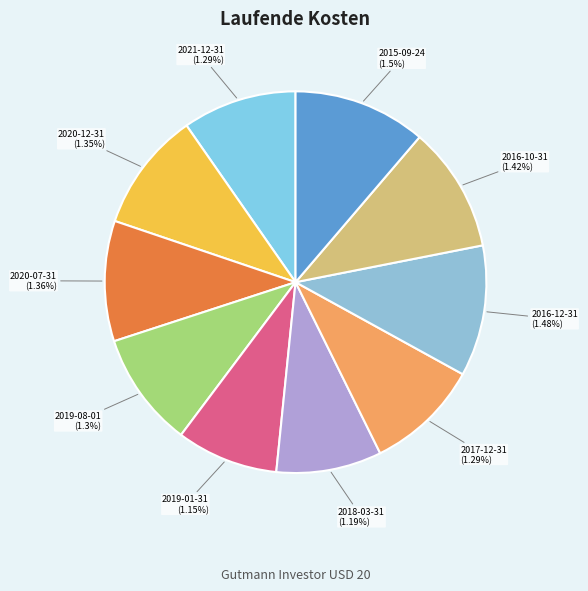

Which slice is the largest?

2015-09-24